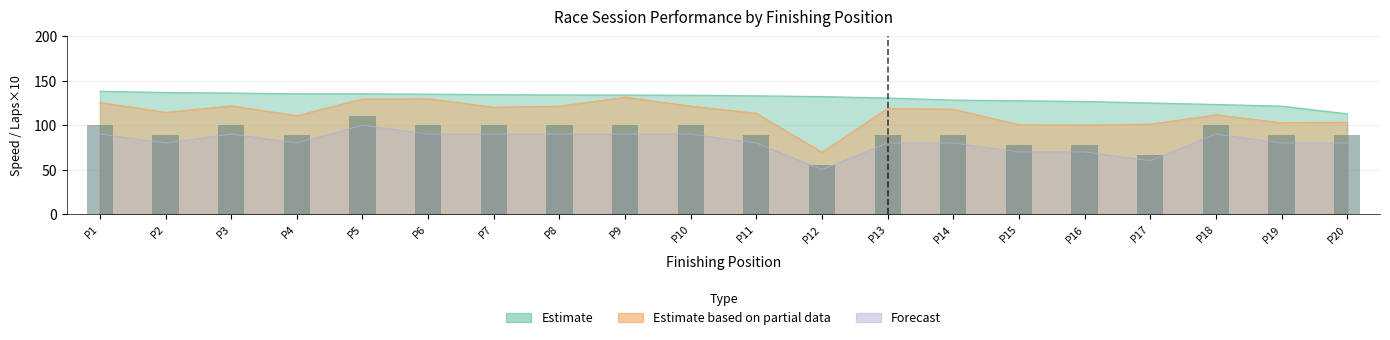

What is the difference between the values at P5 and P18?

11.1